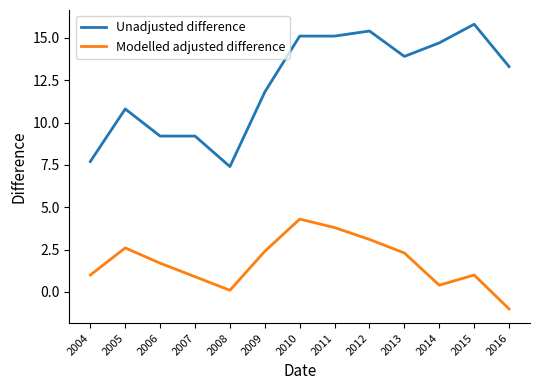

The value of Modelled adjusted difference at 2011 is 3.8. True or false?

True